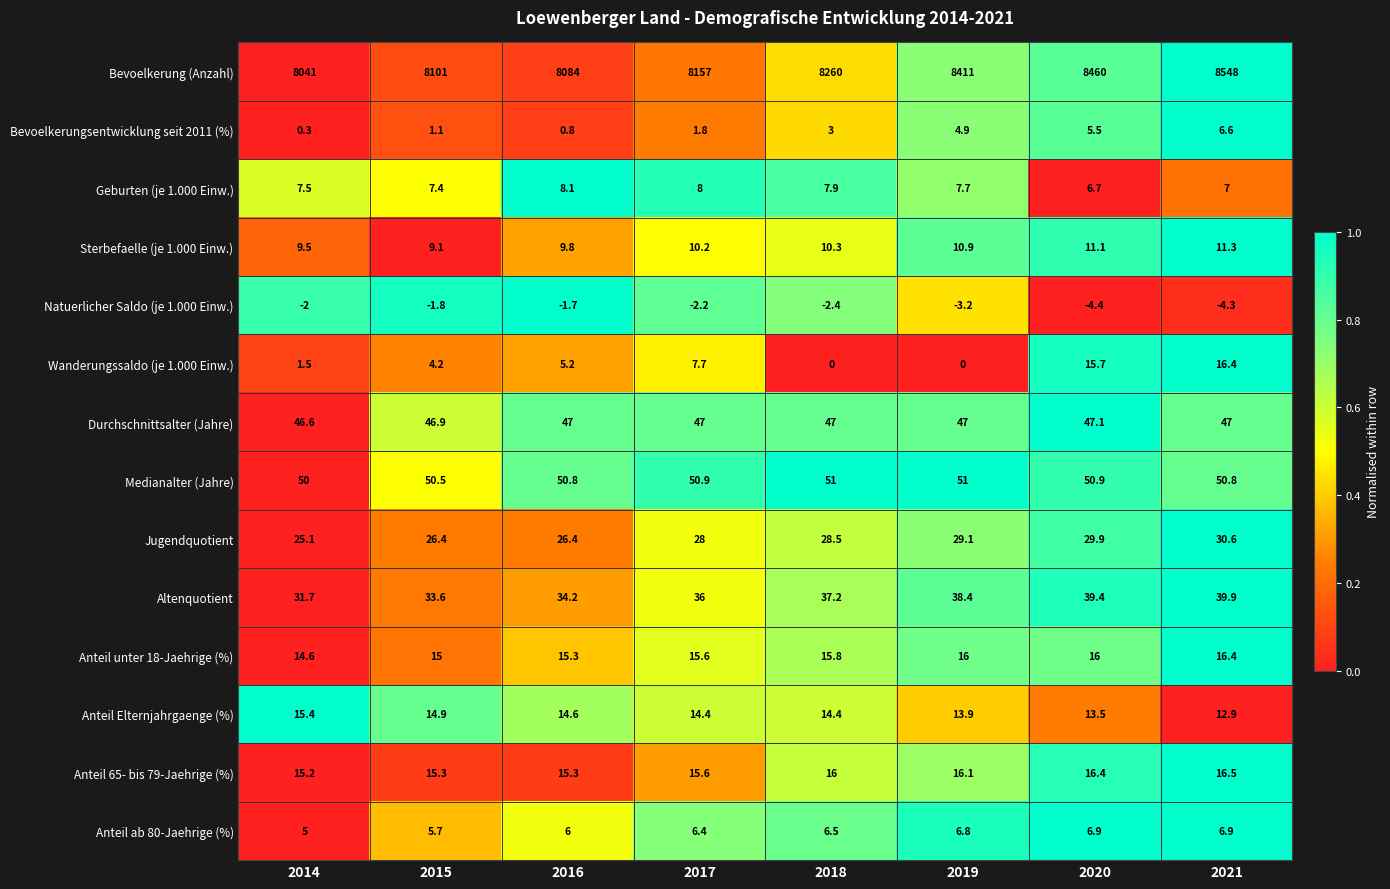

What is the maximum value shown in the chart?

8548.0